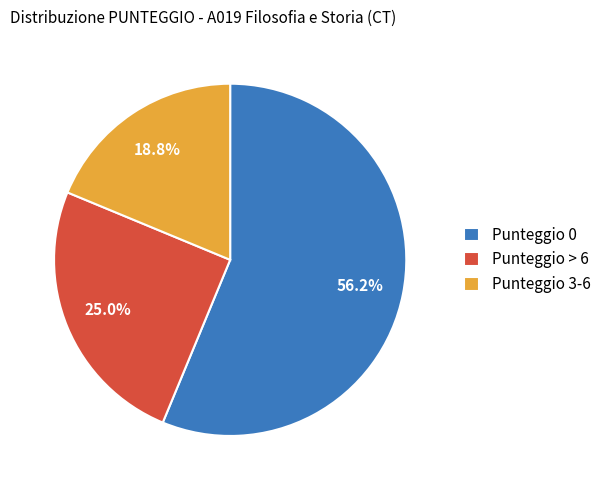

What is the majority slice?

Punteggio 0